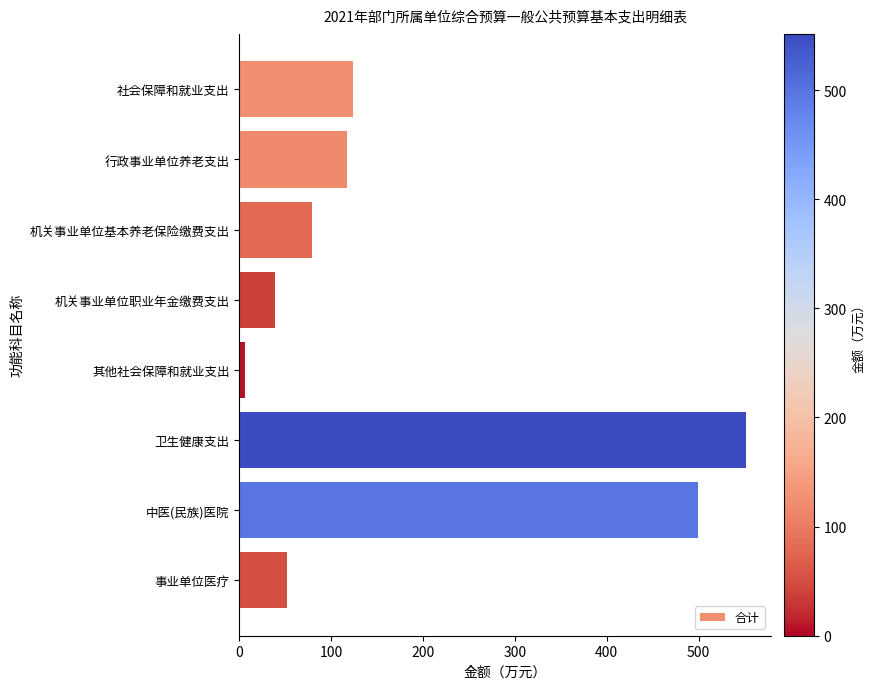

The chart shows a value of 117.5 at 行政事业单位养老支出. True or false?

True